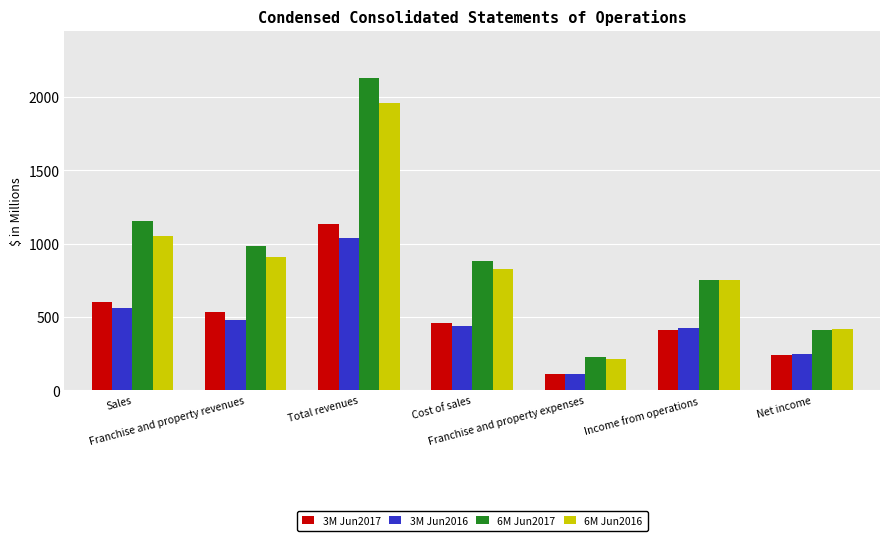

What is the sum of all 3M Jun2016 values?

3301.9